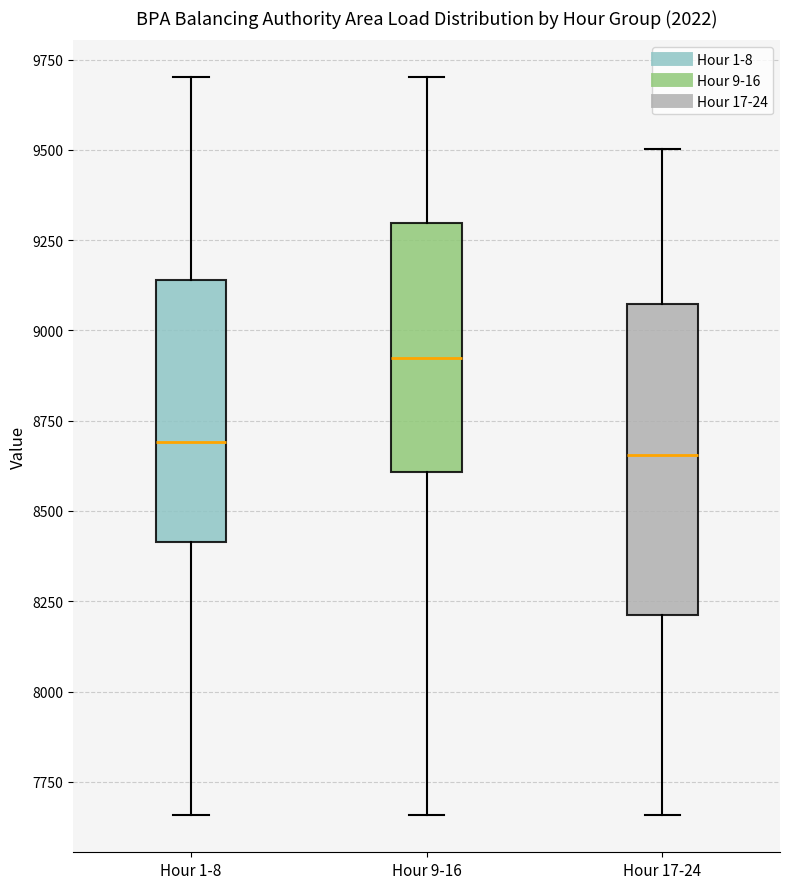

Where does the median line of the box for Hour 9-16 sit on the y-axis? The values are not printed on the chart, so give them approximately, as read against the axis.

8900